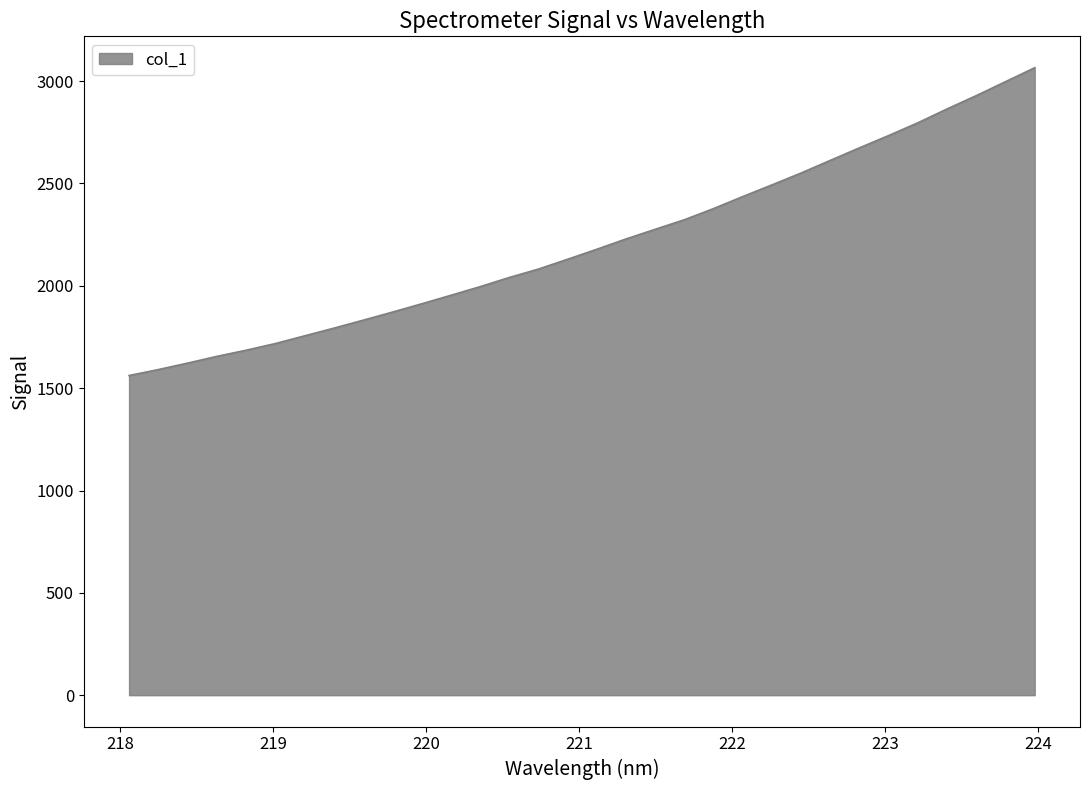

What is the greatest value displayed?

3065.6